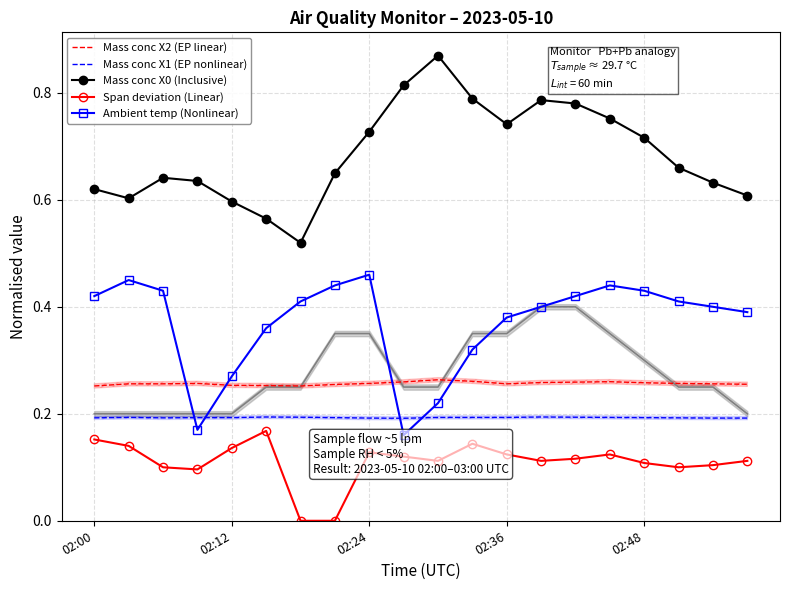

Reading left to right, what are all the values shown in this chart?

Mass conc X2 (EP linear): 0.3	0.3	0.3	0.3	0.3	0.3	0.3	0.3	0.3	0.3	0.3	0.3	0.3	0.3	0.3	0.3	0.3	0.3	0.3	0.3
Mass conc X1 (EP nonlinear): 0.2	0.2	0.2	0.2	0.2	0.2	0.2	0.2	0.2	0.2	0.2	0.2	0.2	0.2	0.2	0.2	0.2	0.2	0.2	0.2
Mass conc X0 (Inclusive): 0.6	0.6	0.6	0.6	0.6	0.6	0.5	0.6	0.7	0.8	0.9	0.8	0.7	0.8	0.8	0.8	0.7	0.7	0.6	0.6
Span deviation (Linear): 0.2	0.1	0.1	0.1	0.1	0.2	0.0	0.0	0.1	0.1	0.1	0.1	0.1	0.1	0.1	0.1	0.1	0.1	0.1	0.1
Ambient temp (Nonlinear): 0.4	0.5	0.4	0.2	0.3	0.4	0.4	0.4	0.5	0.2	0.2	0.3	0.4	0.4	0.4	0.4	0.4	0.4	0.4	0.4